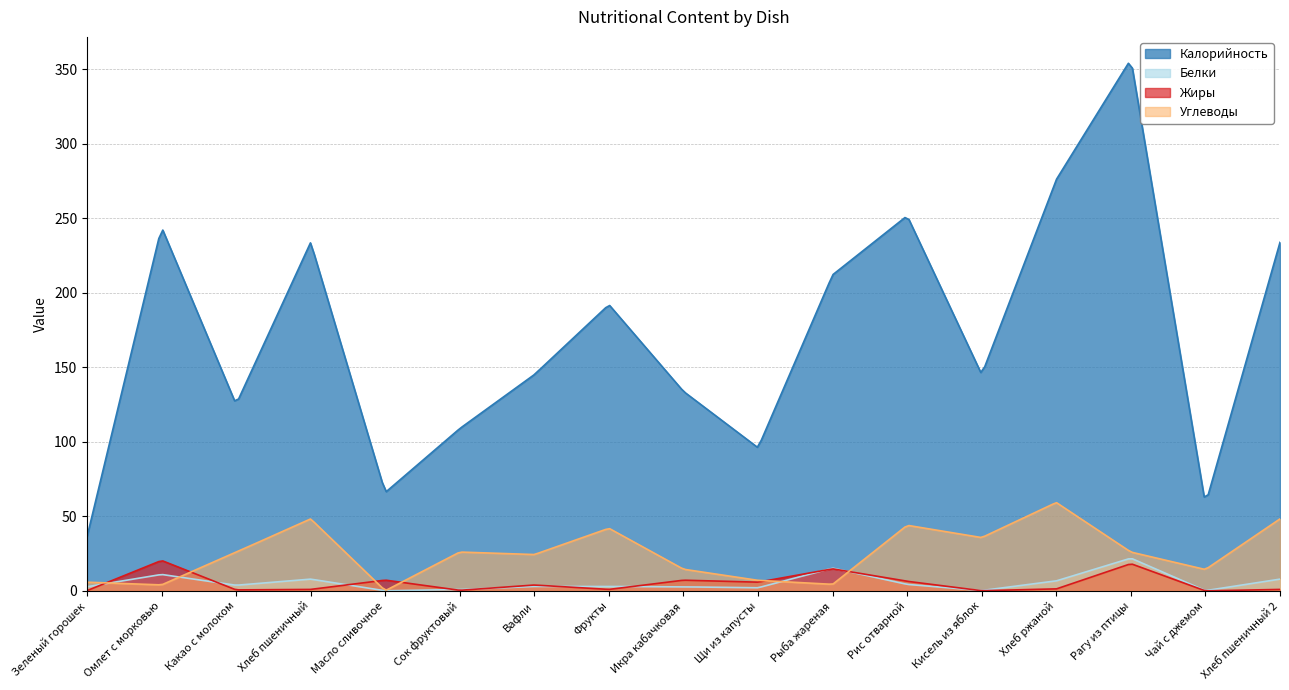

Where does the Калорийность series first go above 145?

Омлет с морковью